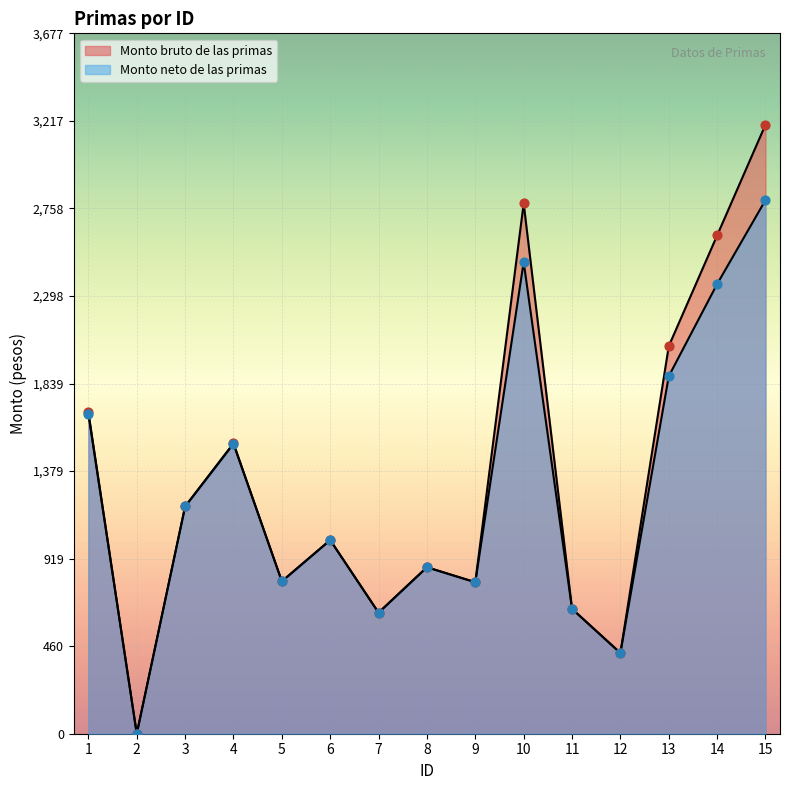

Is the value of Monto bruto de las primas at 6 greater than the value of Monto neto de las primas at 4?

No